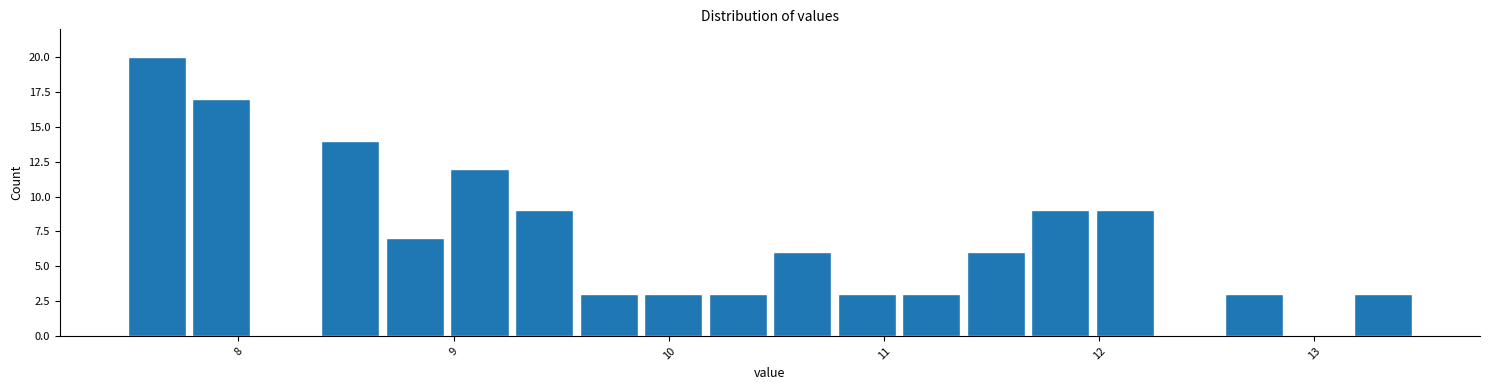

Around what value on the x-axis is the tallest bar? Give the approximate position of its centre, as read against the axis.

7.6